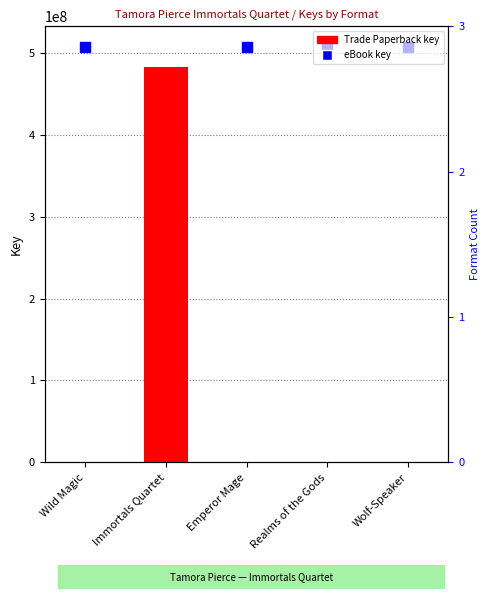

Between Wild Magic and Realms of the Gods, which is larger?

Realms of the Gods